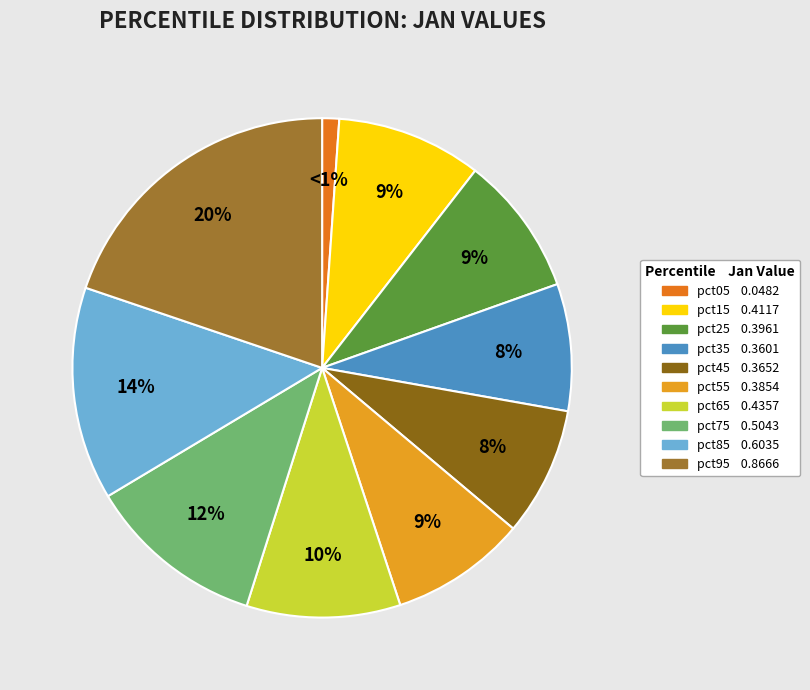

How many slices are in this pie chart?

10